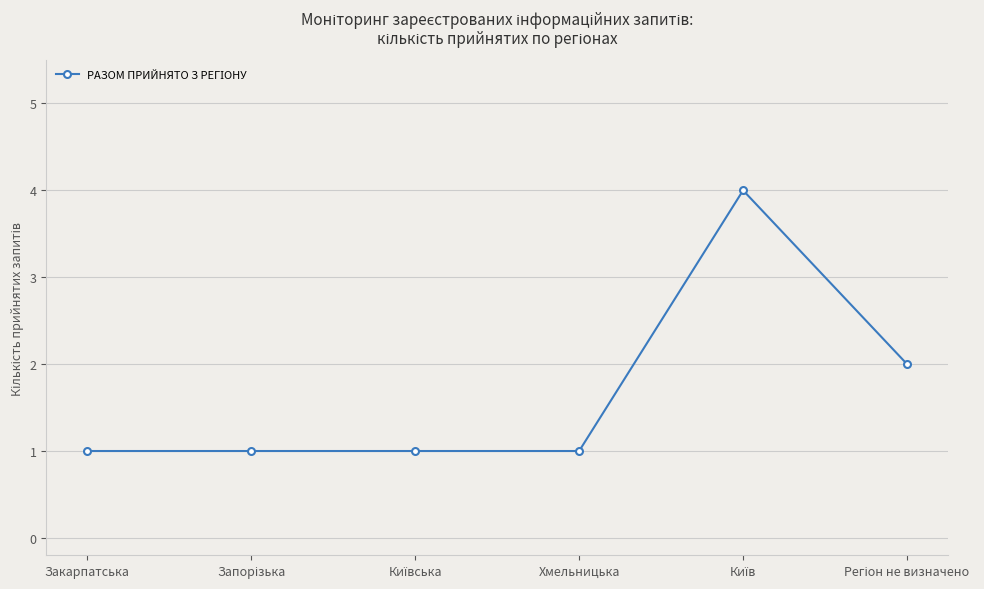

What is the difference between the maximum and minimum values?

3